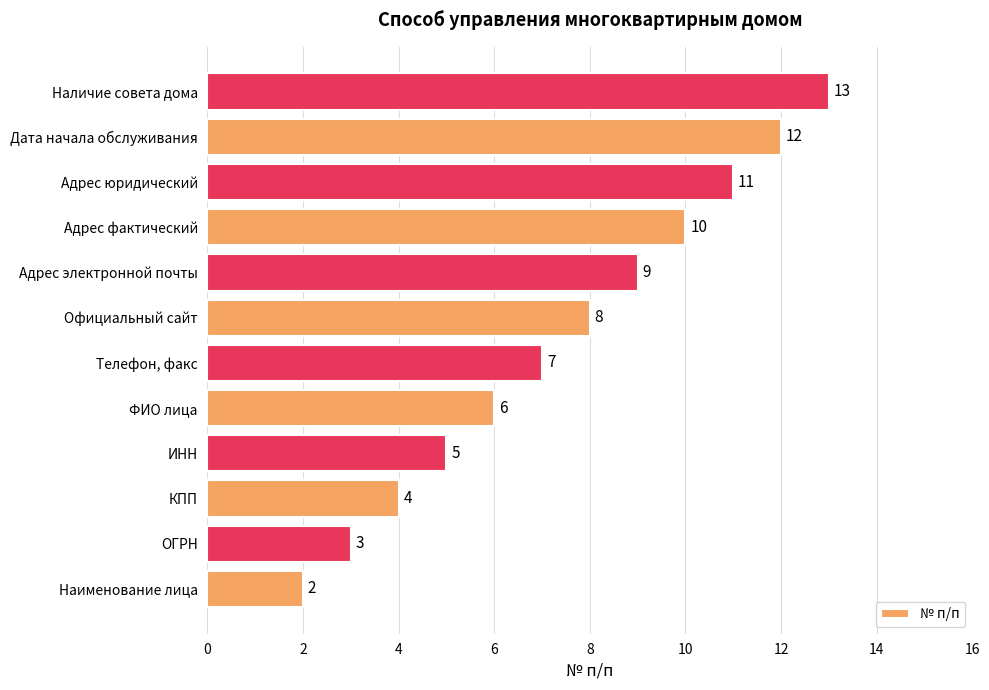

What is the average value?

8